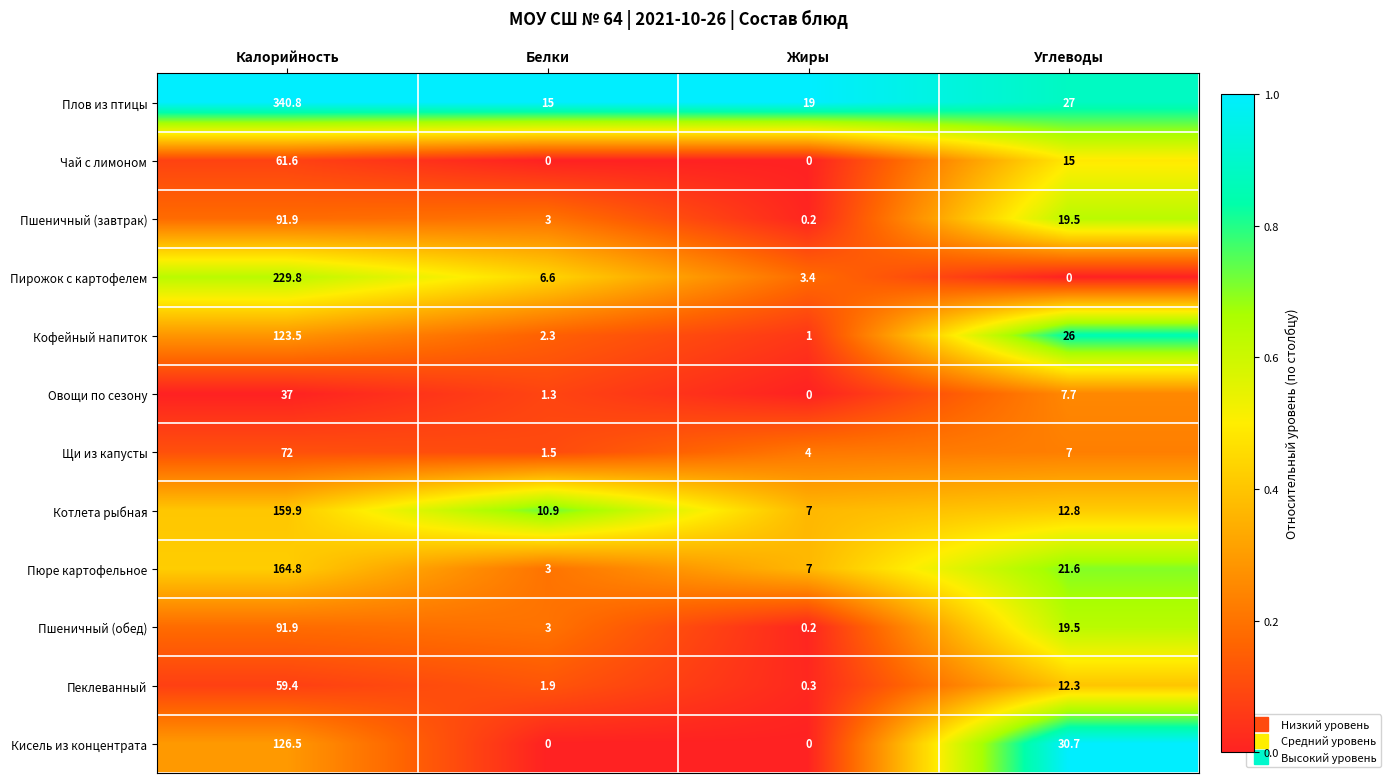

List the labels in order of Пирожок с картофелем value, smallest first.

Углеводы, Жиры, Белки, Калорийность